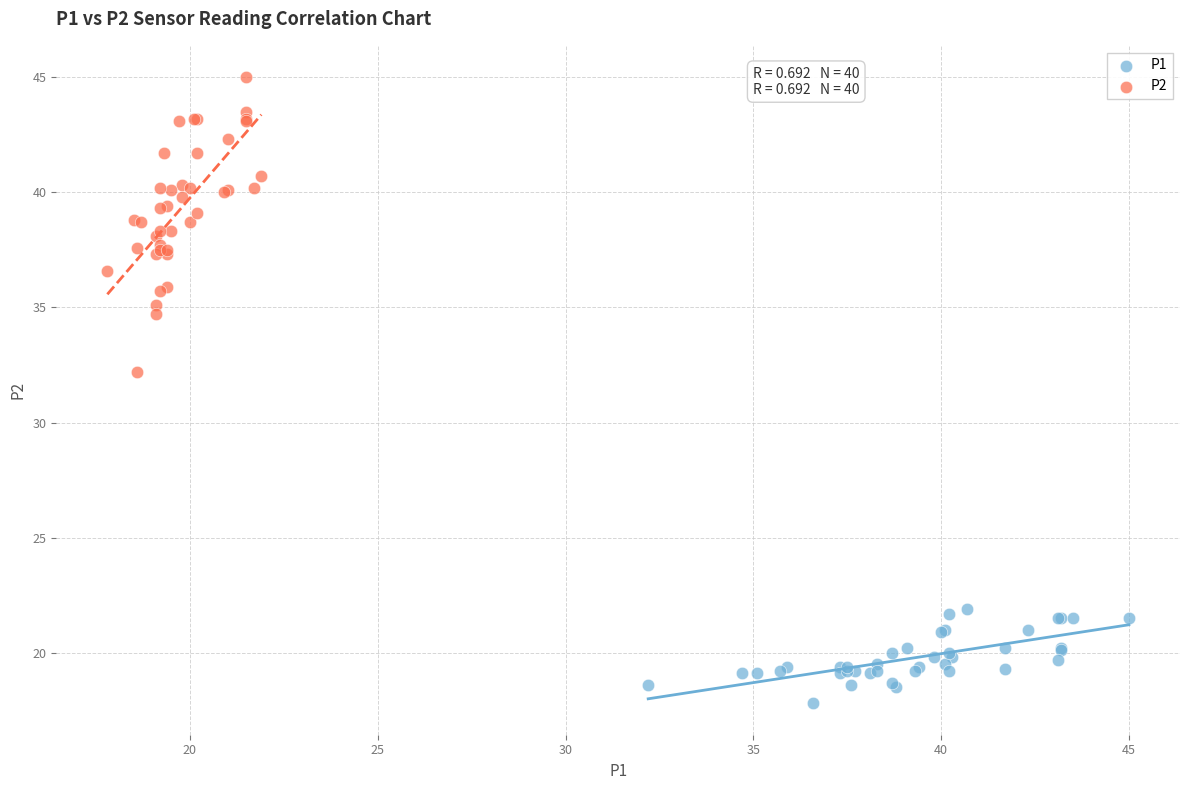

Which series has the widest spread of Y values?

P2